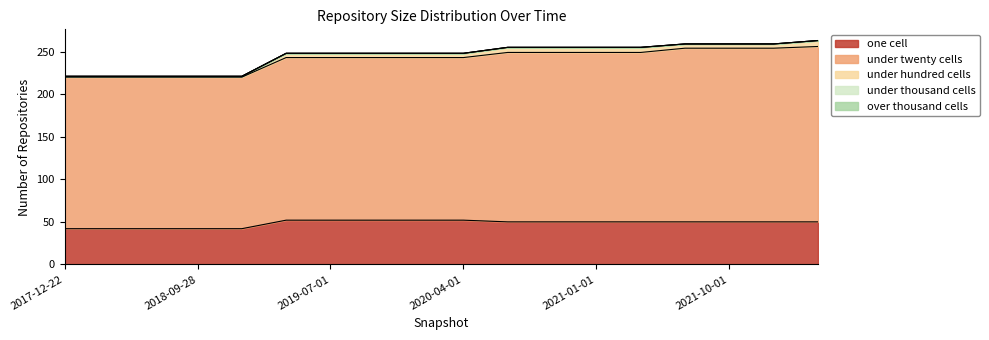

What is the sum of the under_hundred_cells values at 2018-09-28 and 2020-10-01?

7